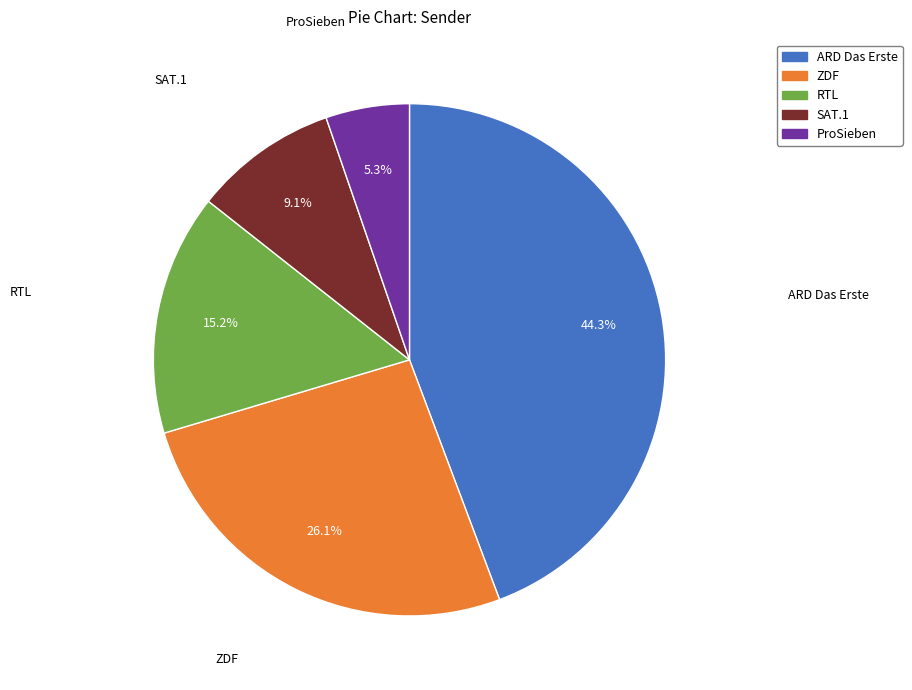

What percentage is the RTL slice, to the nearest percent?

15%